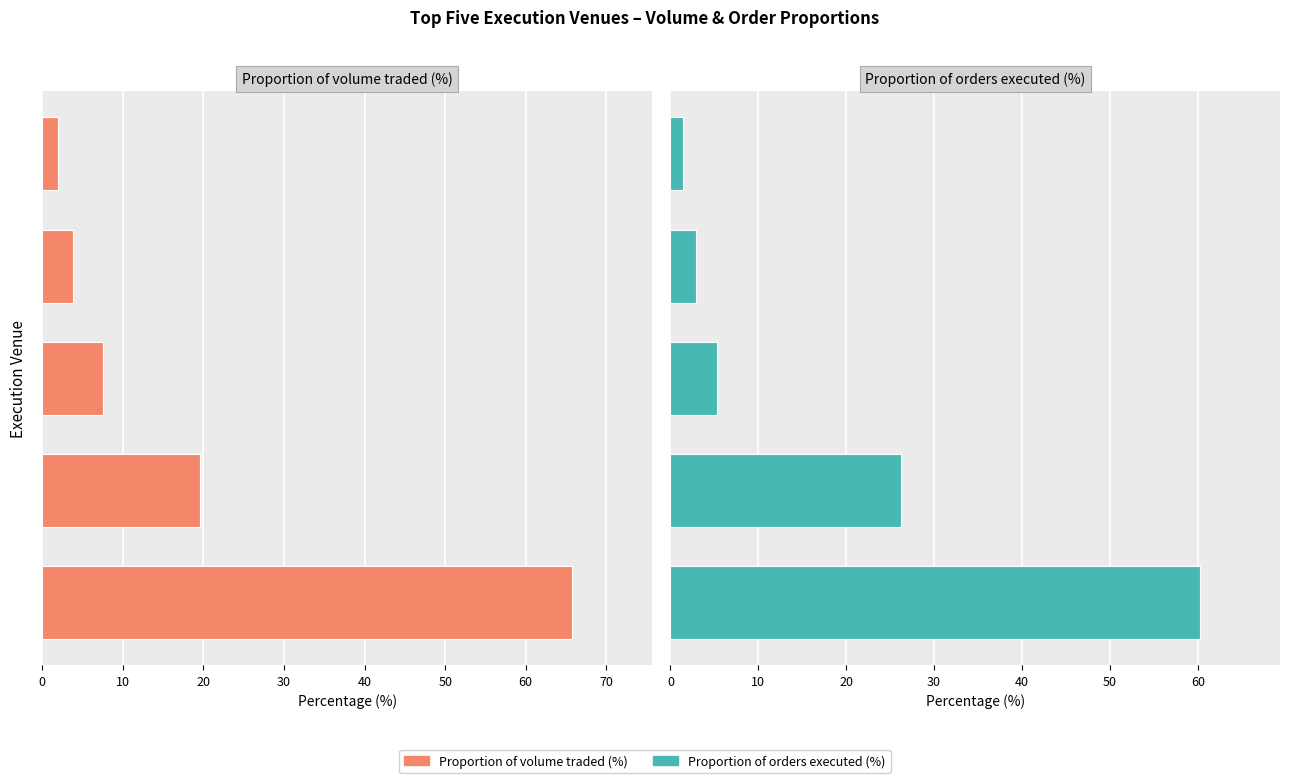

List the series in order of their peak value, highest first.

Proportion of volume traded (%), Proportion of orders executed (%)